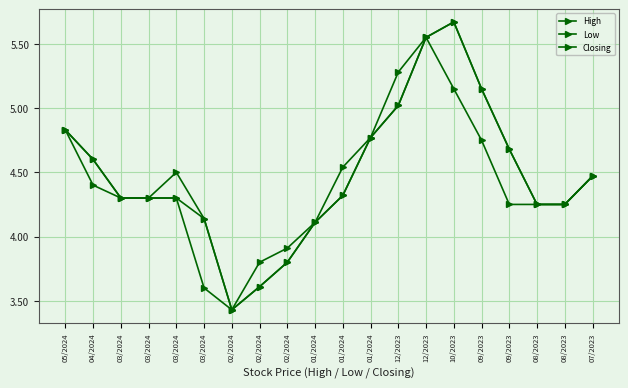

Is this an area chart (filled region under the line)?

No